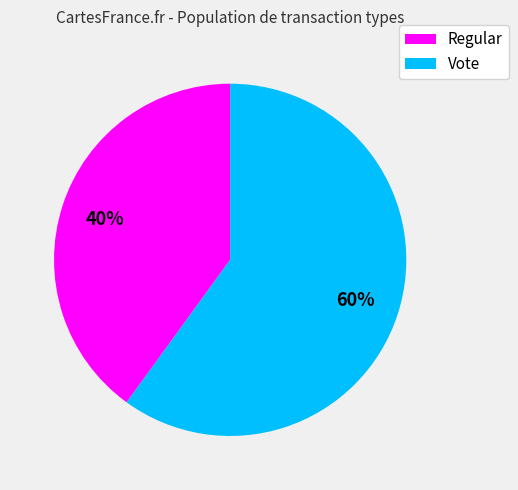

What is the smallest slice in the pie chart?

Regular